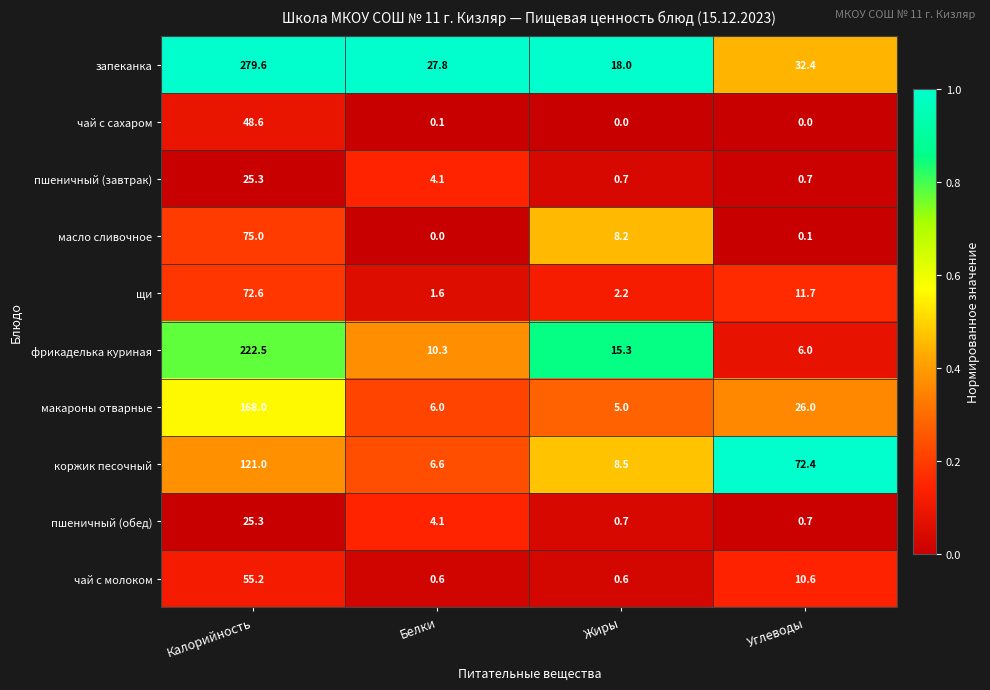

Where does the пшеничный (завтрак) series first go above 4?

Калорийность